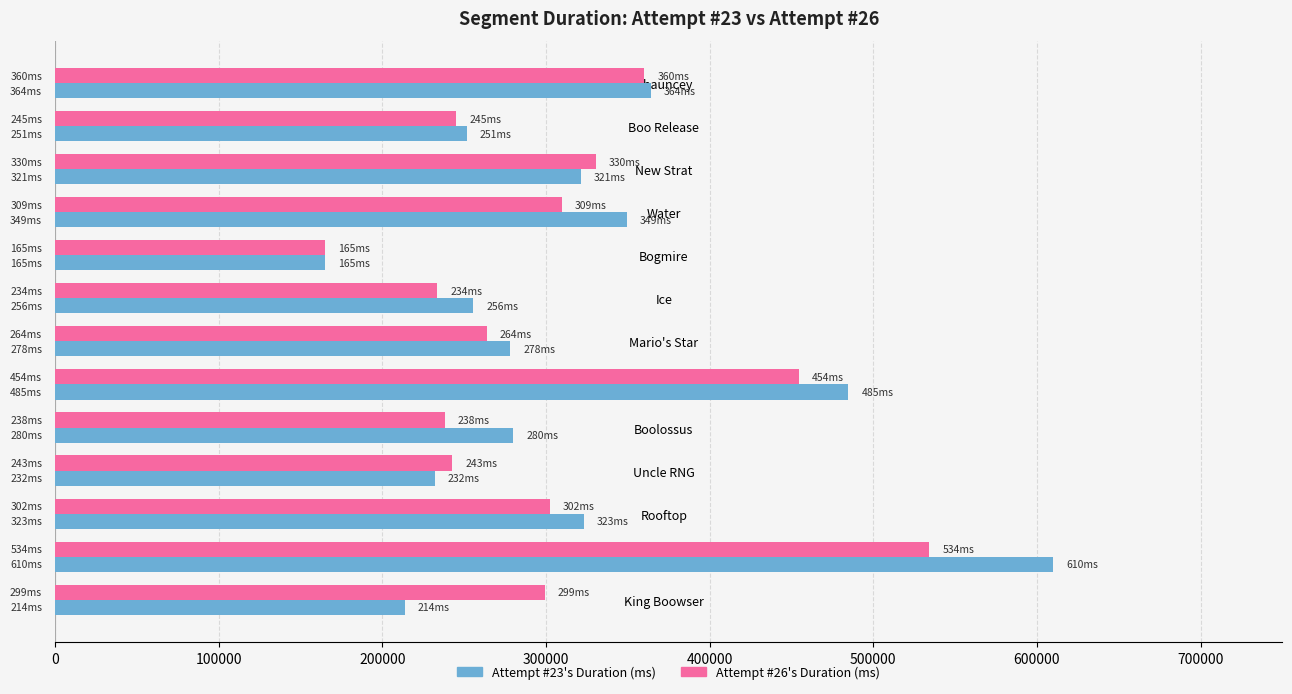

At which category is the sum across all series the highest?

Van Gore